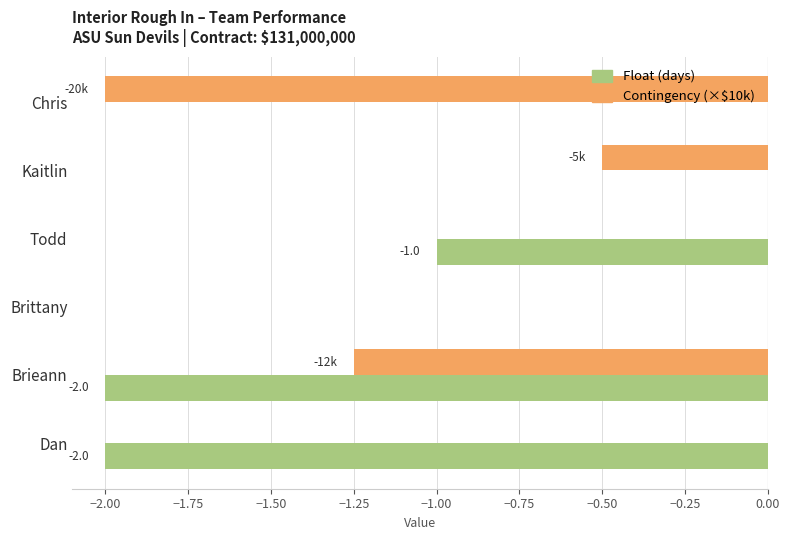

Is the value of Float (days) at Brieann greater than the value of Contingency (×$10k) at Todd?

No